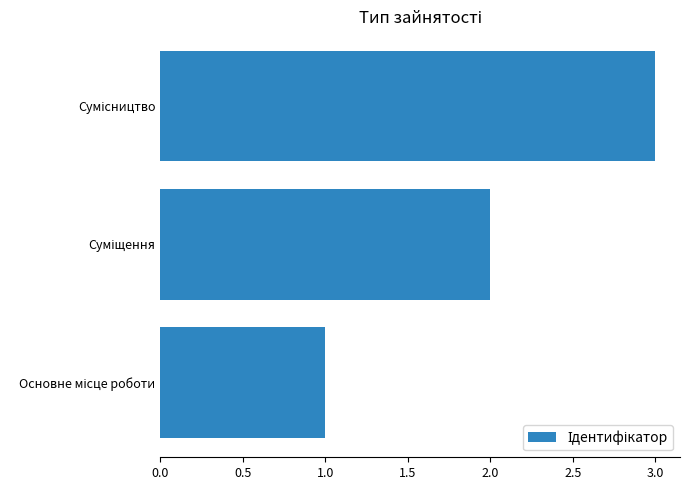

What is the sum of all values?

6